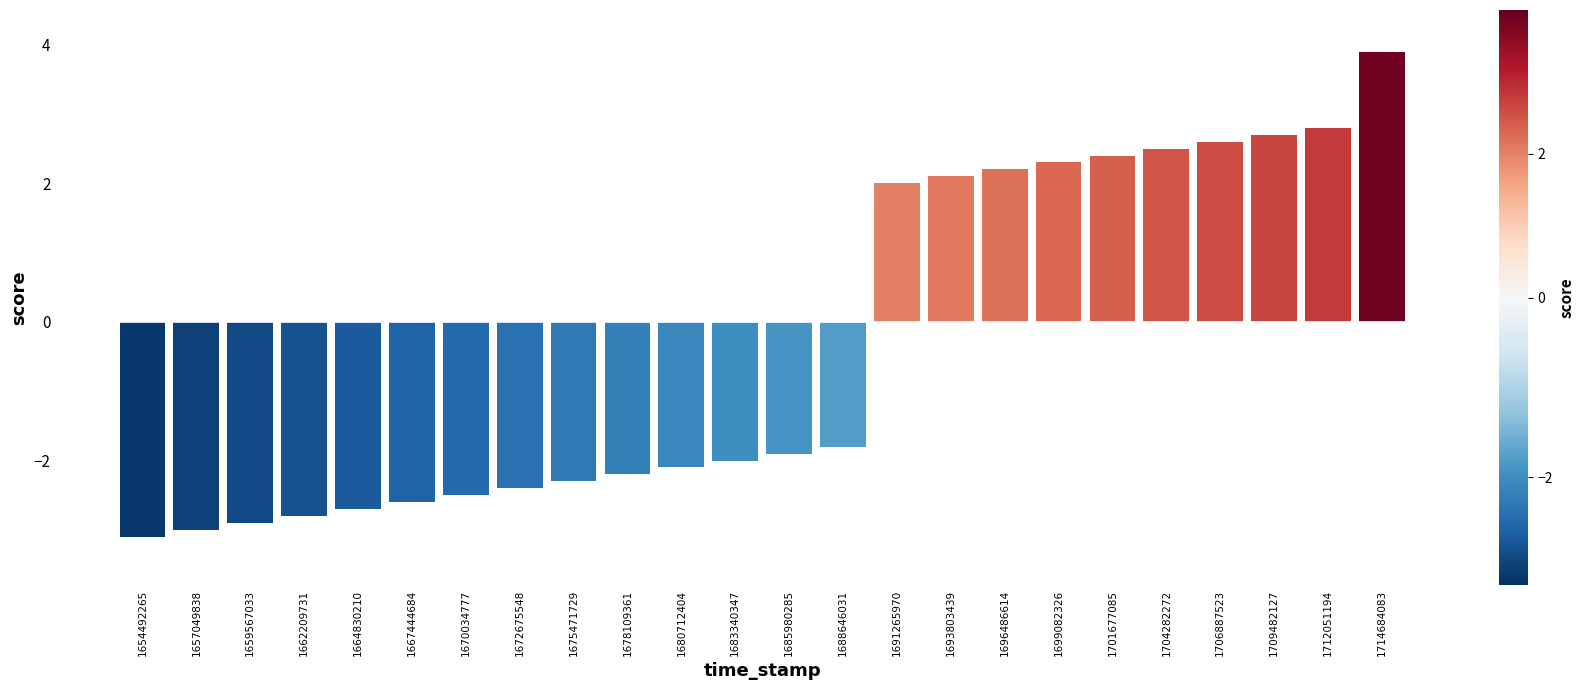

At which label is the value closest to 0?

1688646031